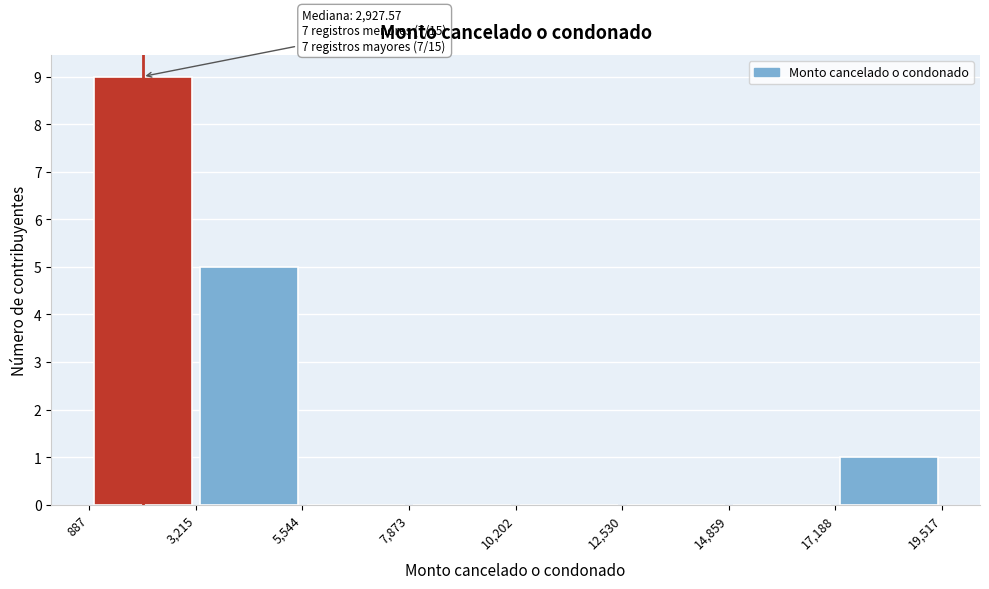

Which range on the x-axis has the tallest bar?

887 to 3,215